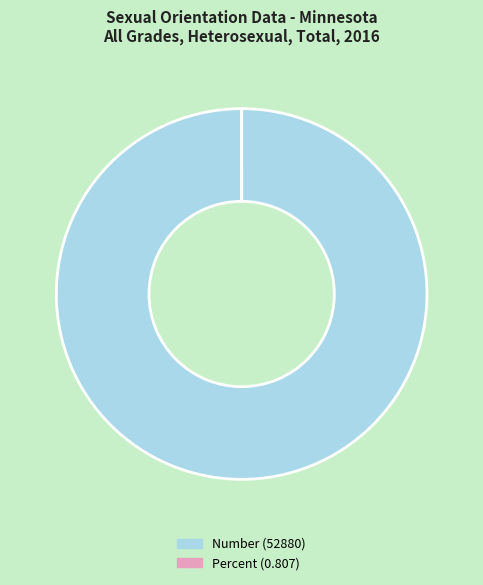

The Number (52880) slice represents 100% of the pie. True or false?

True